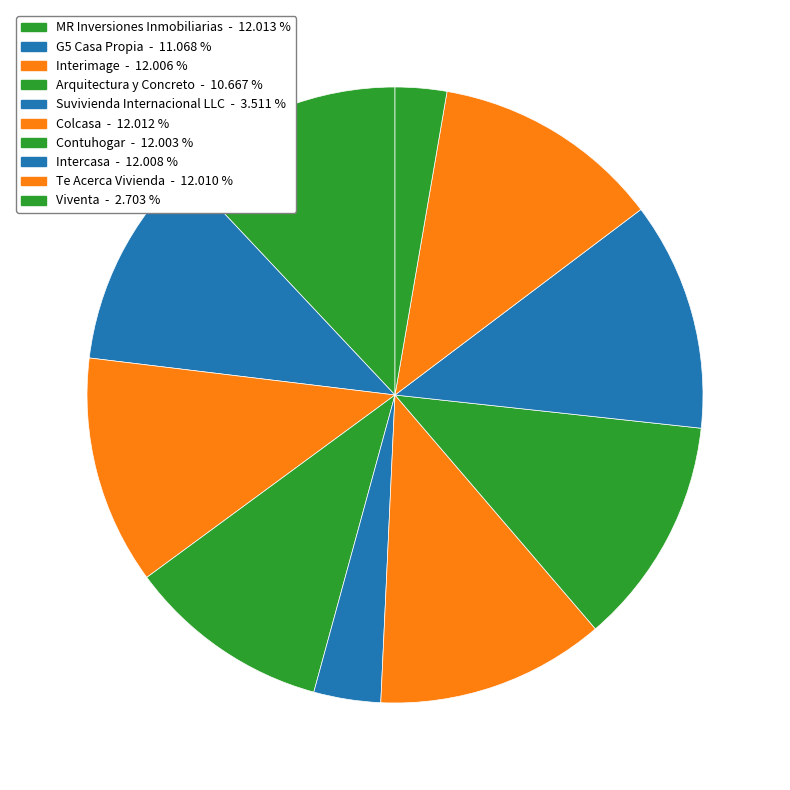

To the nearest percent, what portion does Contuhogar represent?

12%